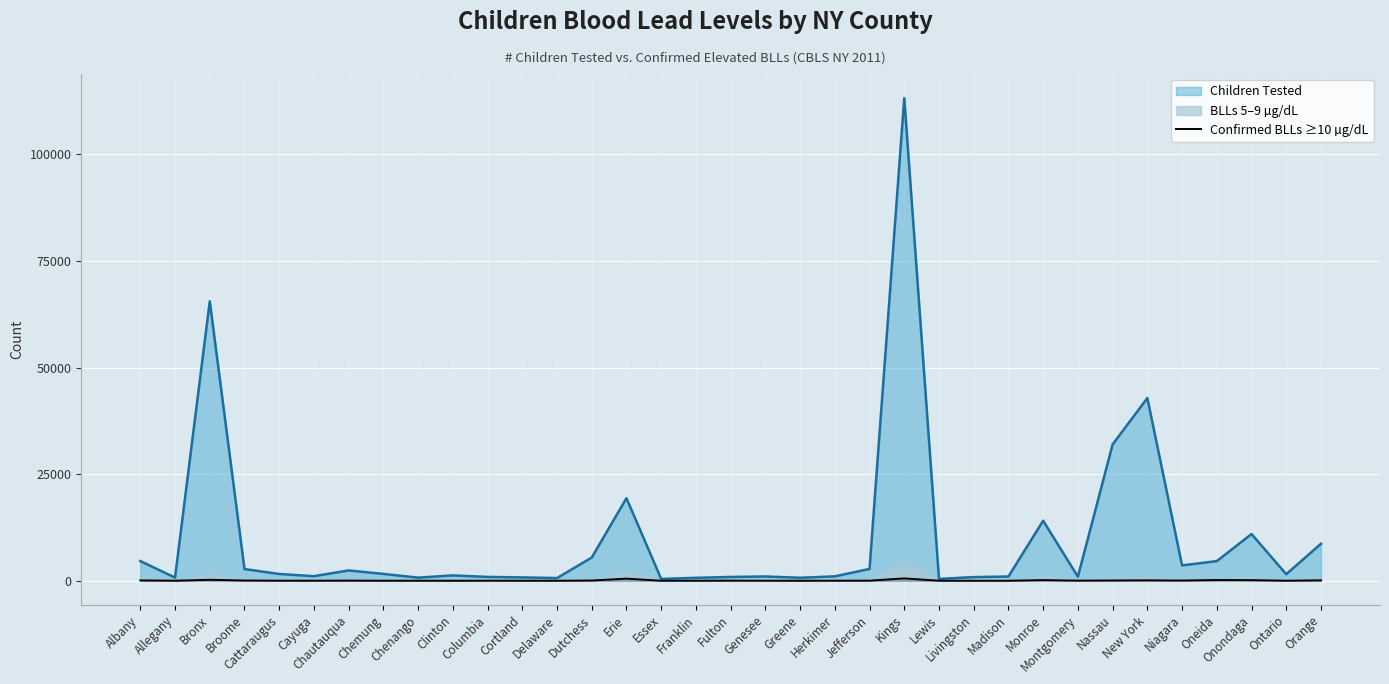

Does the chart display data point markers on the line(s)?

No